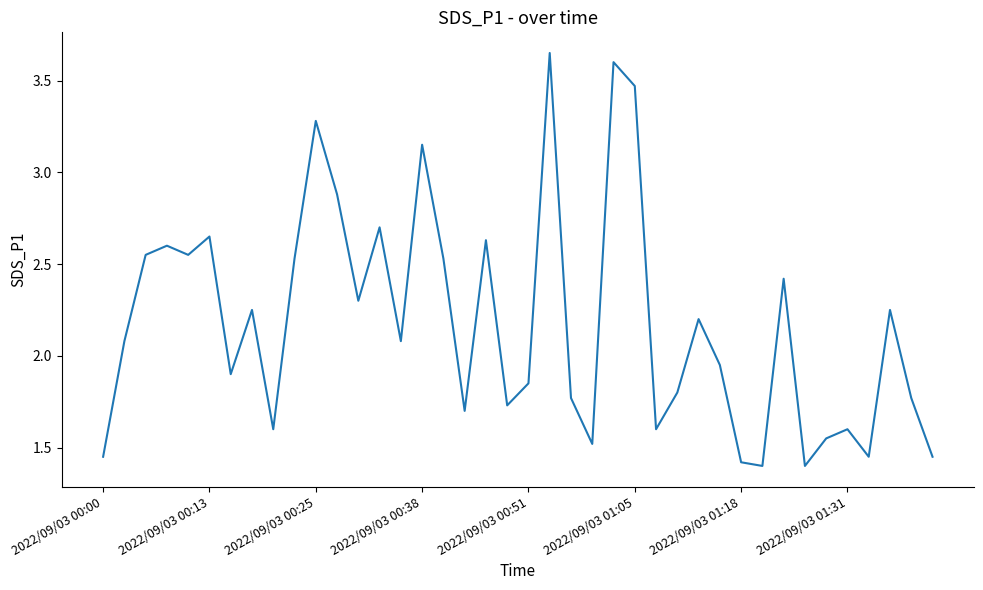

Does the chart display data point markers on the line(s)?

No